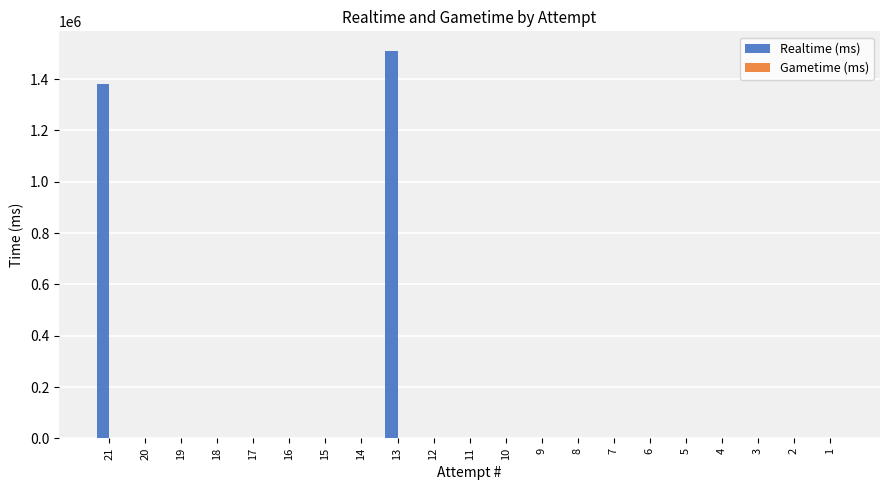

The value at 3 is 1011142. True or false?

False